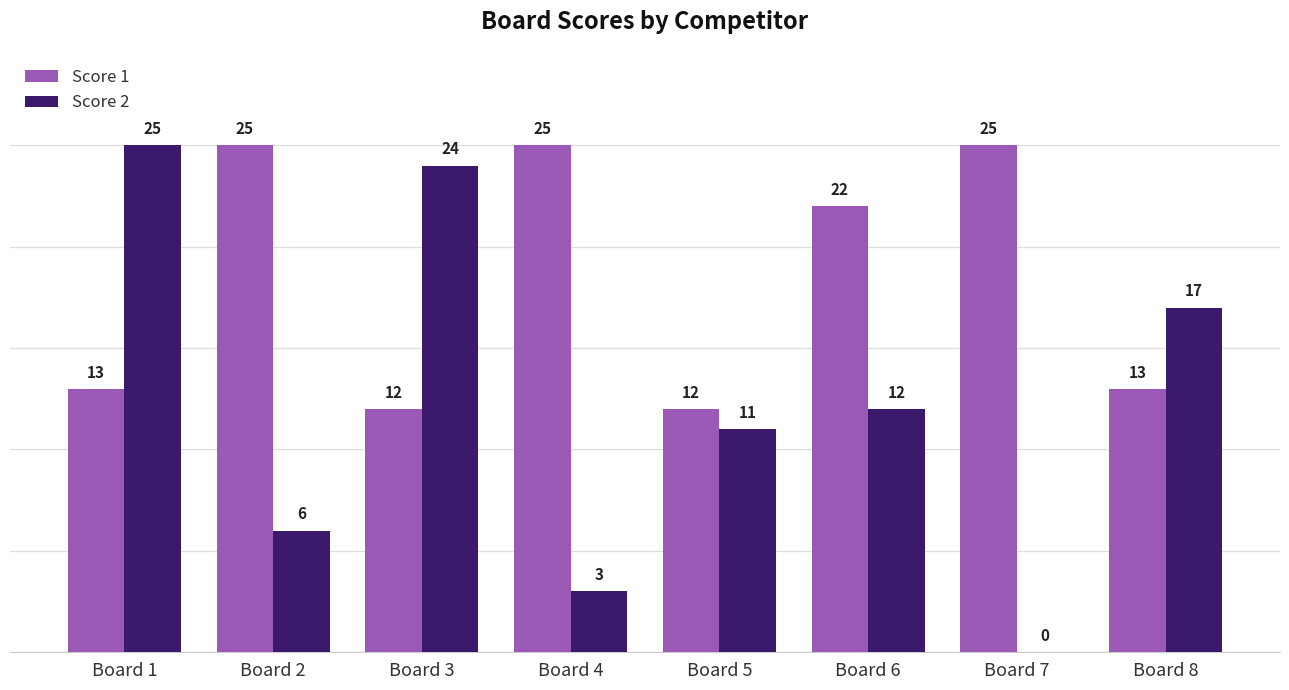

Which series has the widest spread of values?

Score 2